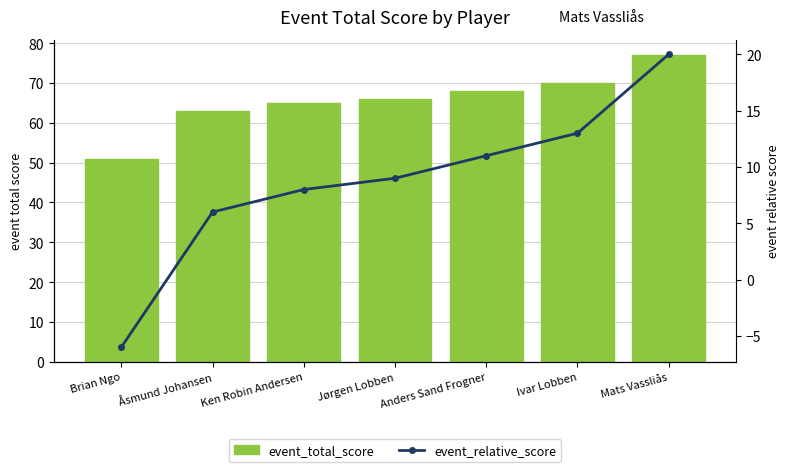

Is the value of event_relative_score at Brian Ngo greater than the value of event_total_score at Brian Ngo?

No